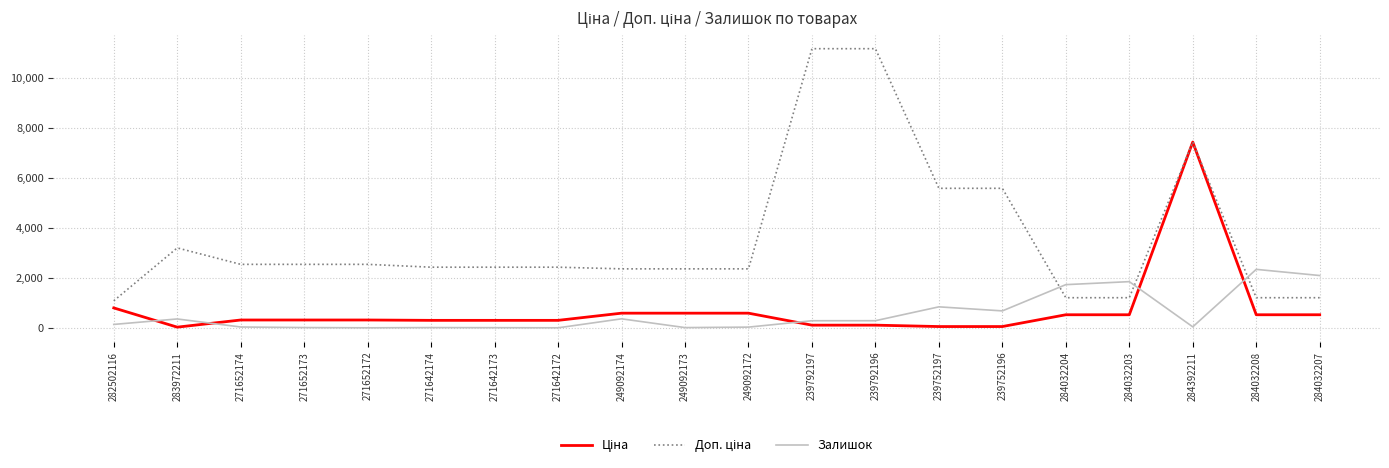

What is the total value across all series at 284032207?

3837.9